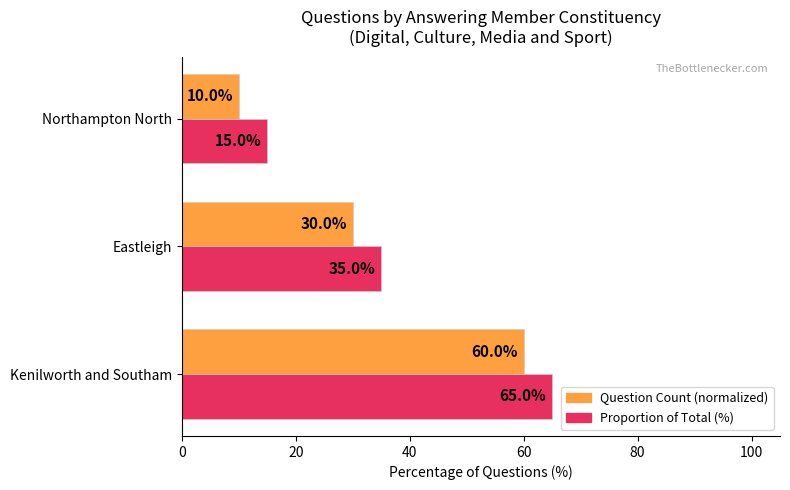

Which label corresponds to the largest value in the chart?

Kenilworth and Southam